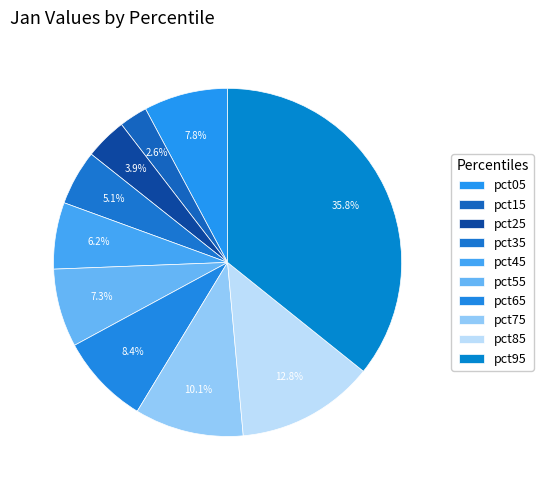

Do pct45 and pct55 together represent more than half of the pie?

No